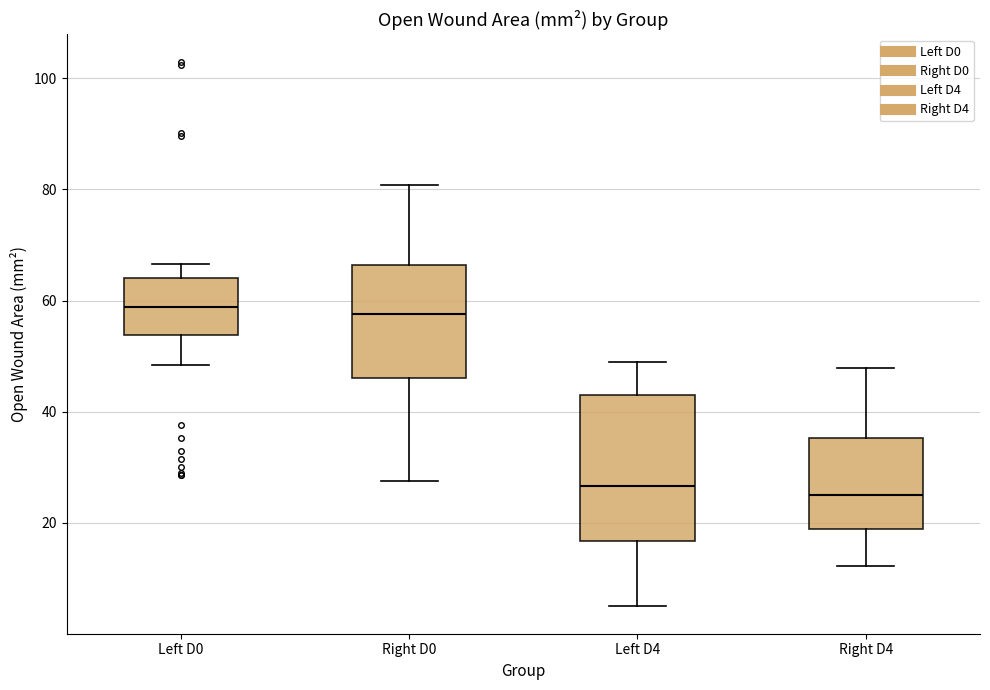

Reading left to right, transcribe this box plot: for each box, give where its median line is, the range the box spans, and where its two whiskers end, as read against the y-axis. The values are not printed on the chart, so give them approximately, as read against the axis.

Left D0: median 58, box 54 to 64, whiskers 48 to 66
Right D0: median 58, box 46 to 66, whiskers 28 to 80
Left D4: median 26, box 16 to 42, whiskers 4 to 50
Right D4: median 26, box 18 to 36, whiskers 12 to 48